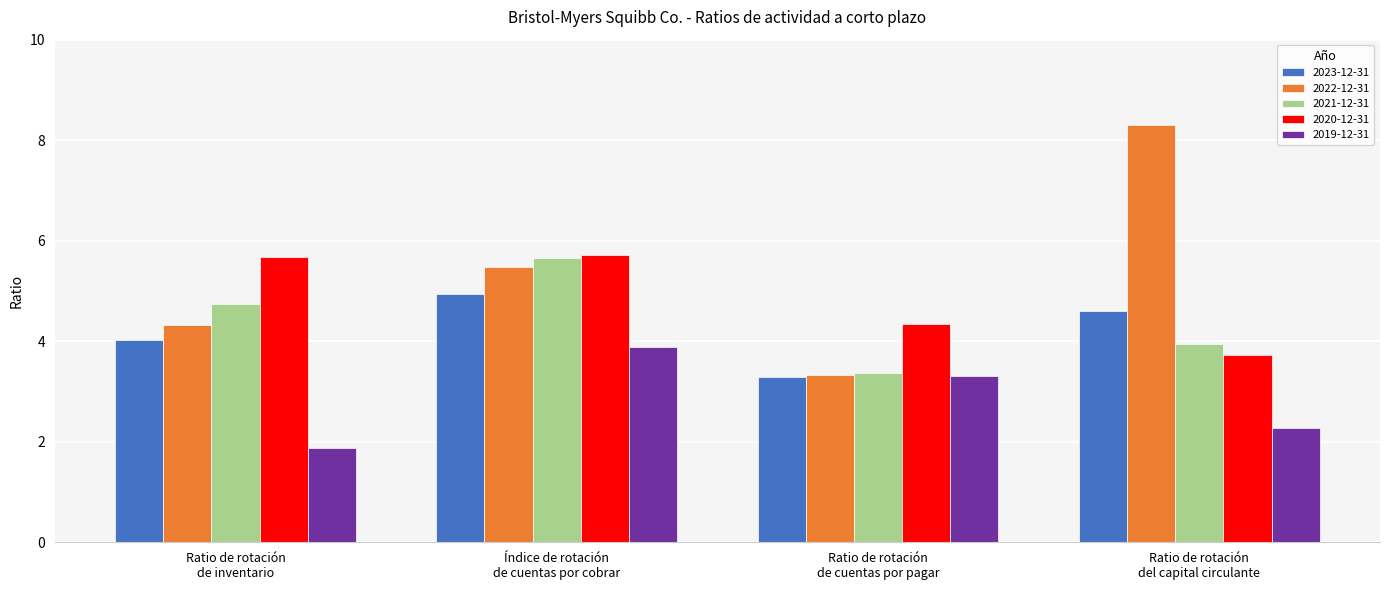

What is the minimum value shown in the chart?

1.9